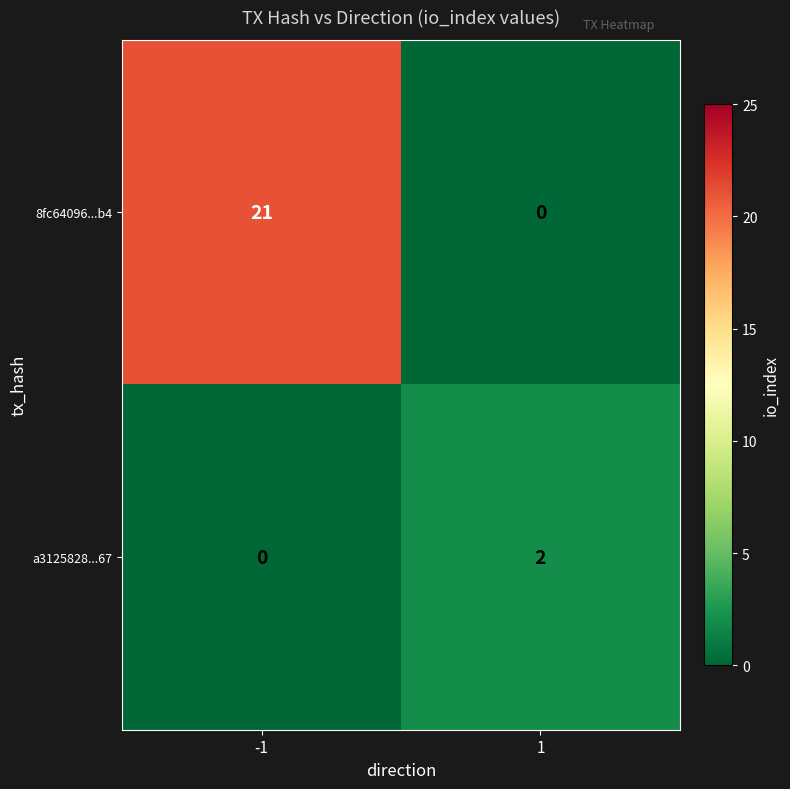

List the series in order of their peak value, highest first.

8fc64096...b4, a3125828...67